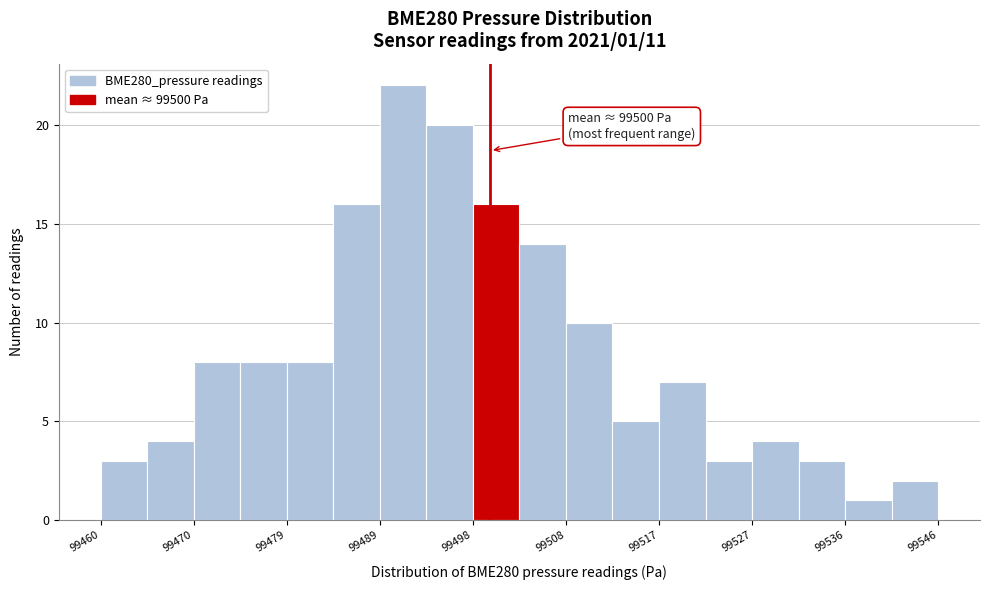

Over which range of the x-axis is the bar tallest?

99489 to 99493